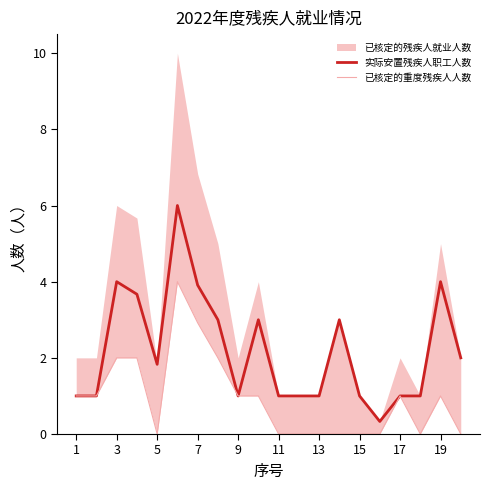

The value of 实际安置残疾人职工人数 at 9 is 0.3. True or false?

False